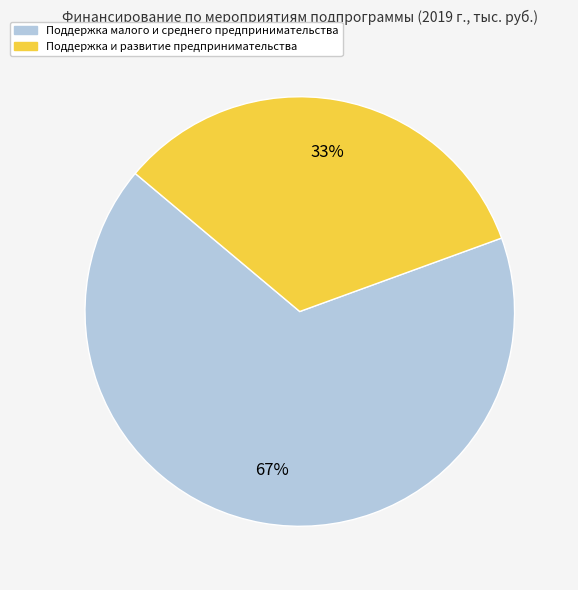

Is the sum of Поддержка и развитие предпринимательства and Поддержка малого и среднего предпринимательства greater than half?

Yes